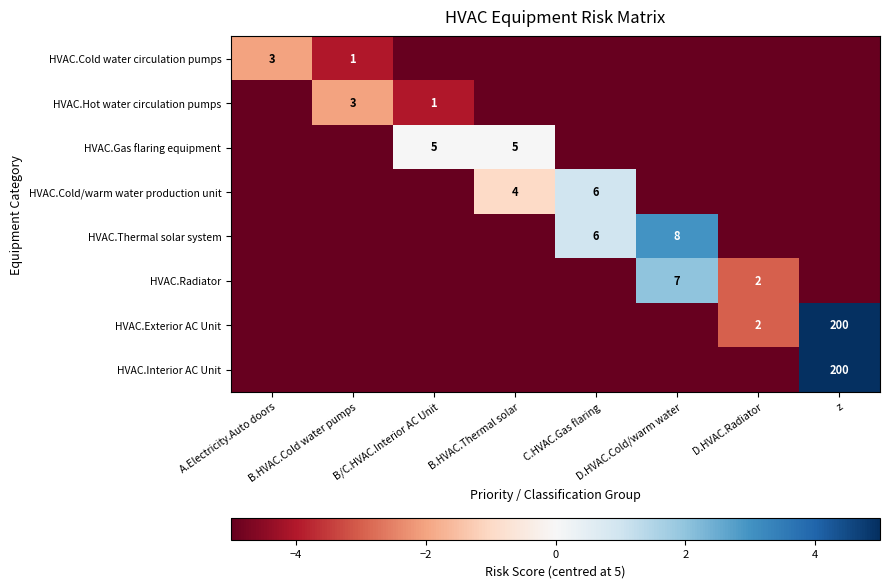

The HVAC.Cold/warm water production unit series shows 6 at C.HVAC.Gas flaring. True or false?

True